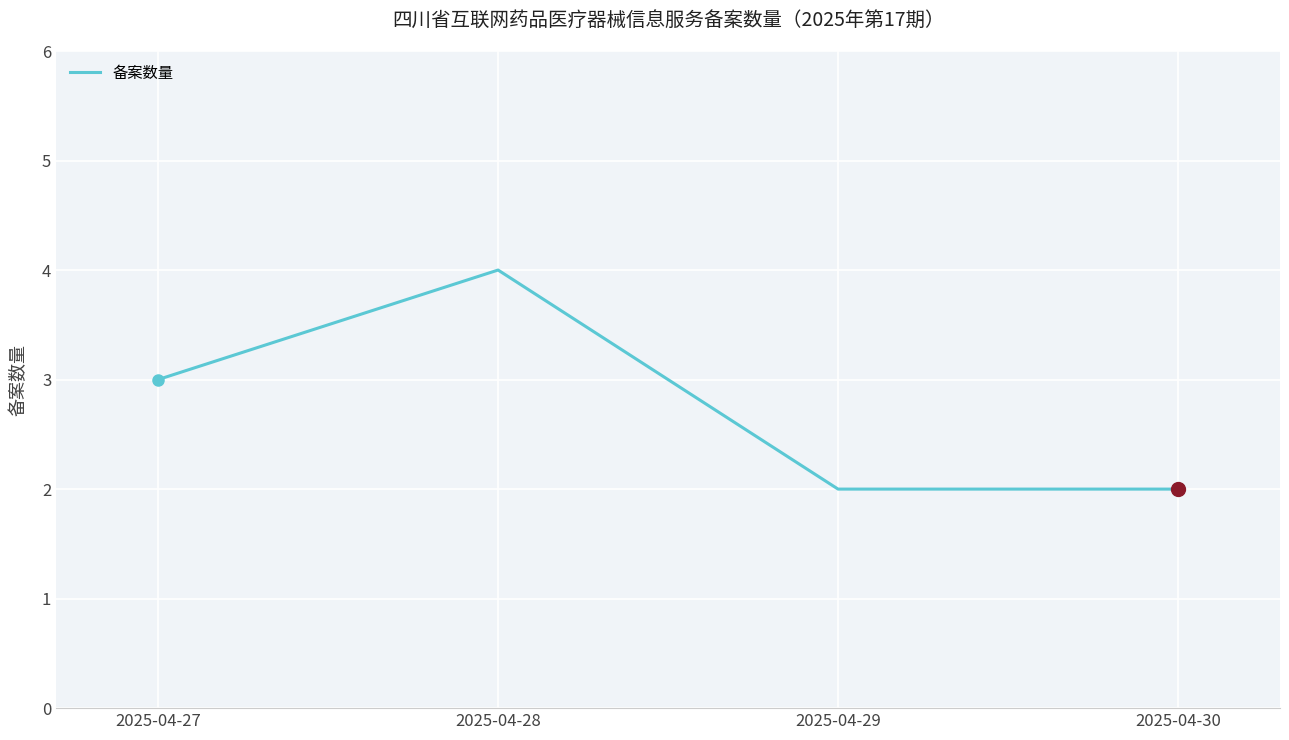

What is the sum of the values at 2025-04-28 and 2025-04-30?

6